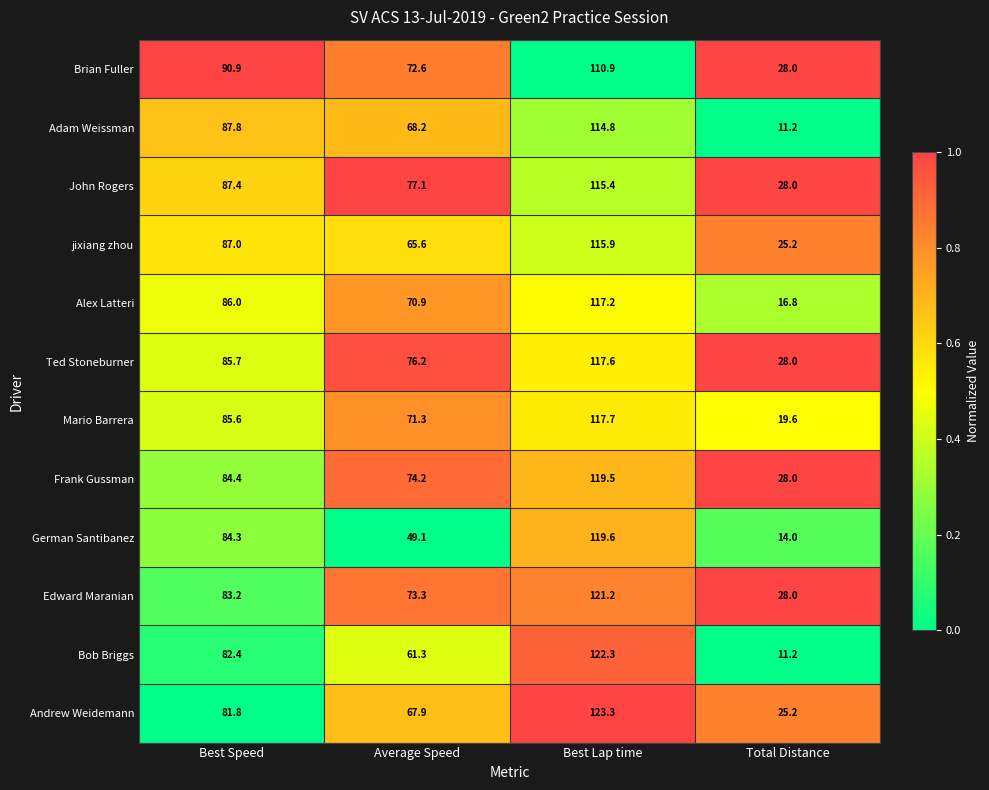

What is the greatest value displayed?

123.3